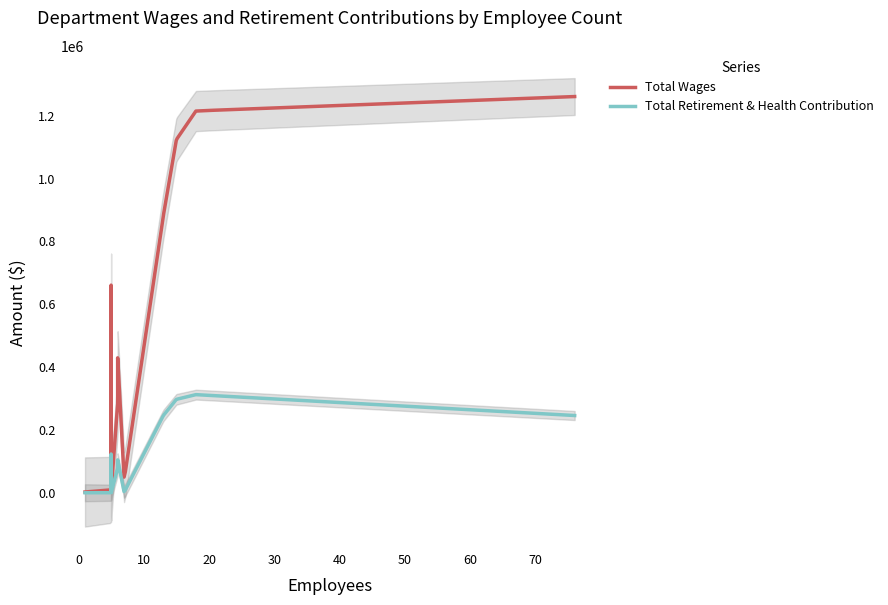

How many interior local peaks does the Total Wages series have?

2